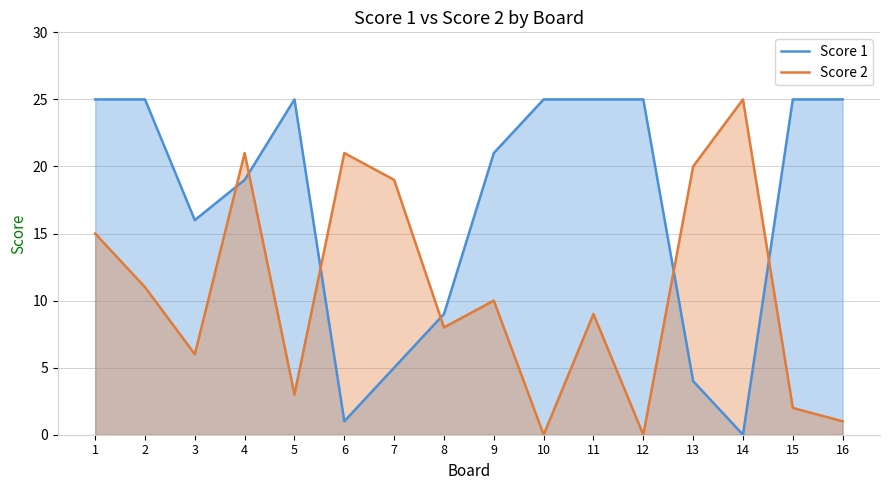

True or false: Score 1 has more than 0 points higher than both neighbors.

True